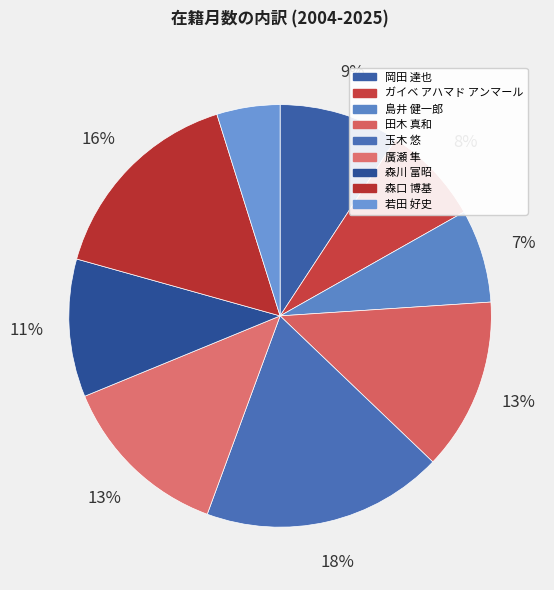

Which slice is the largest?

玉木 悠